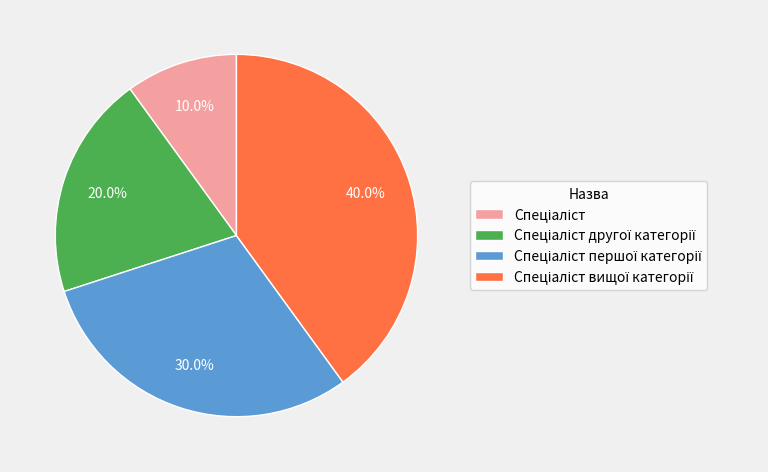

Is there any slice that represents more than half of the pie?

No